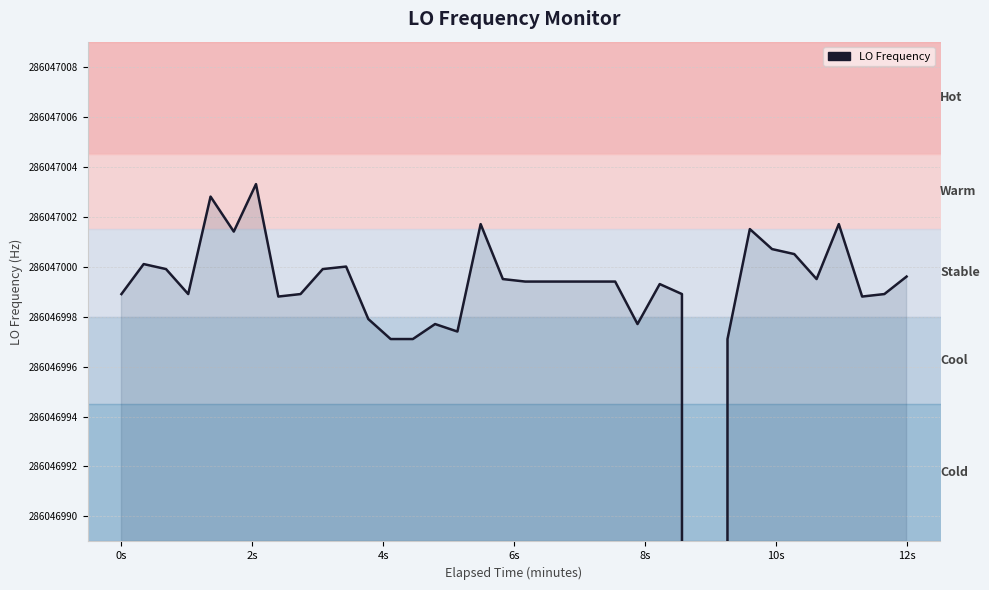

What is the difference between the second highest and minimum values?

5202.3